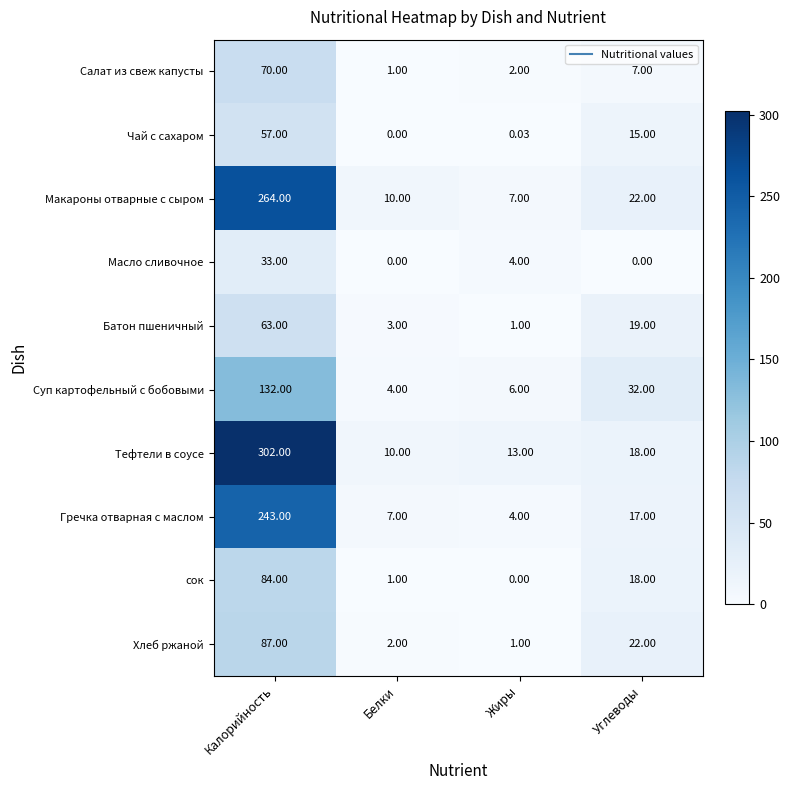

Which label corresponds to the largest value in the chart?

Калорийность